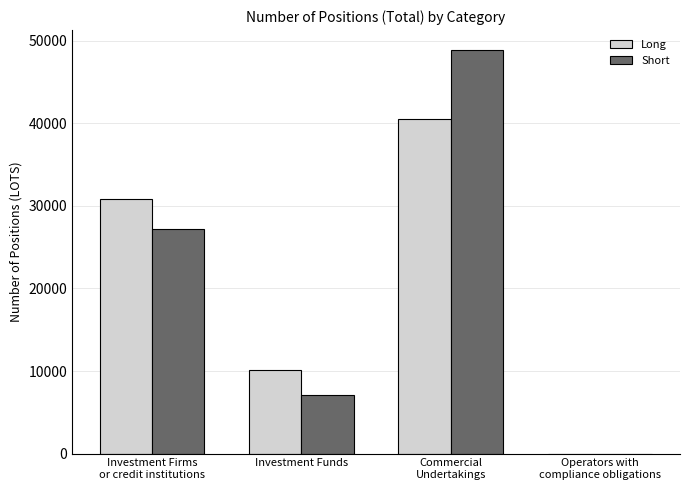

What is the sum of all Short values?

83259.4